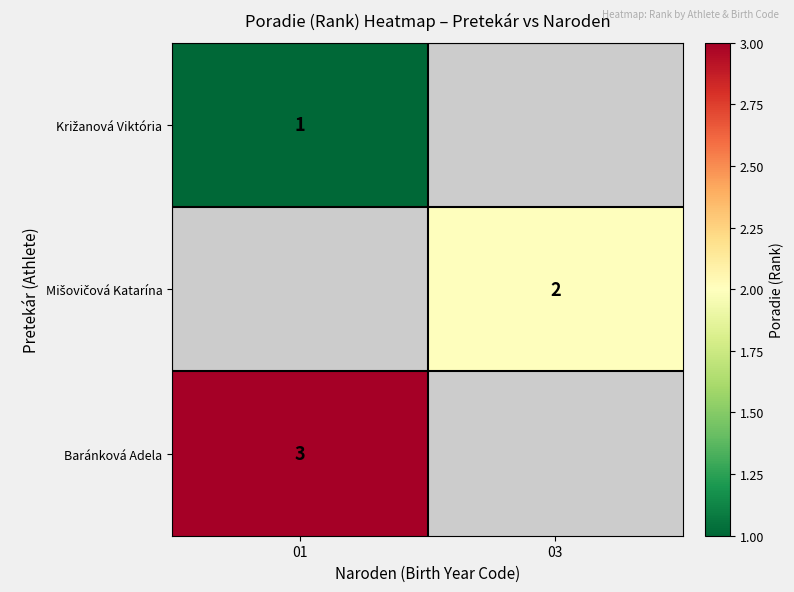

Which category has the lowest value in the Mišovičová Katarína series?

01